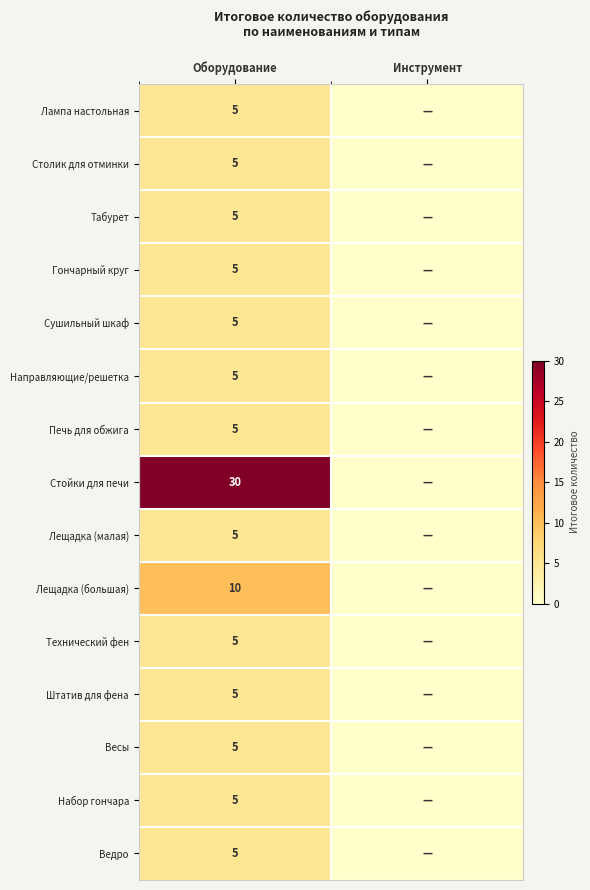

Between Оборудование and Инструмент, which is larger?

Оборудование